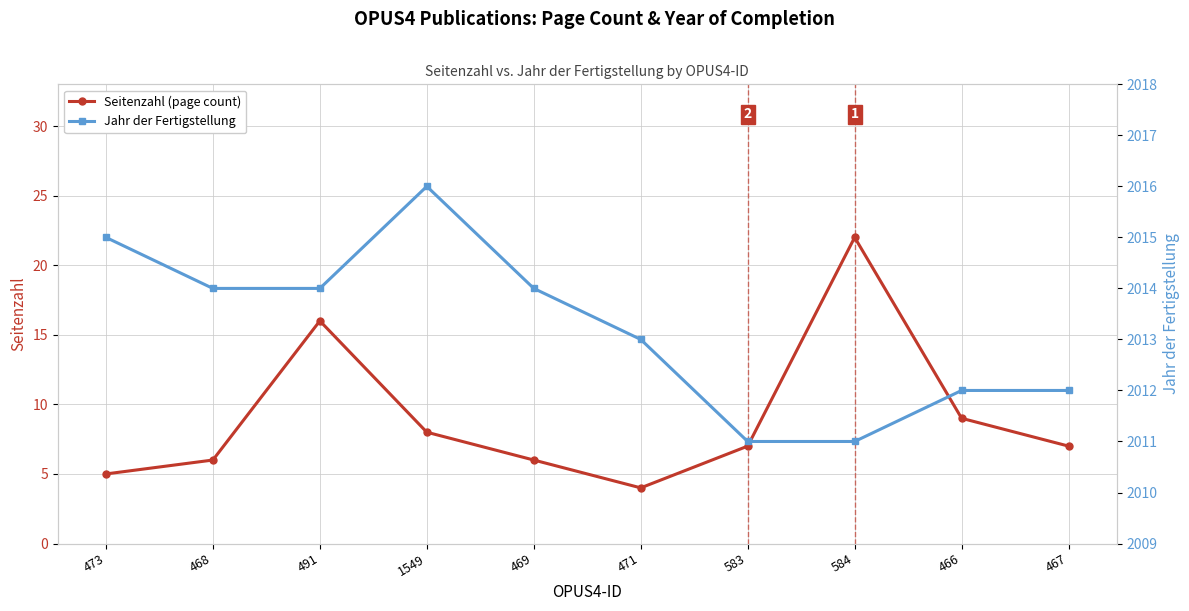

What value does the Seitenzahl (page count) series have at 1549, to the nearest 10?

10